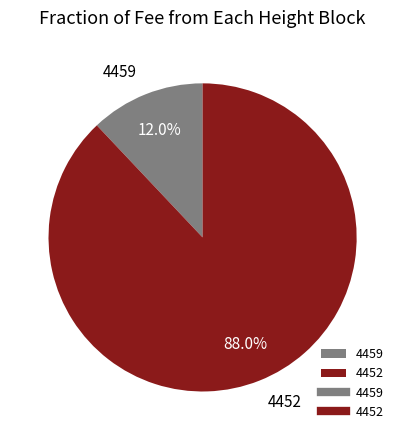

True or false: 4452 accounts for 99% of the total.

False